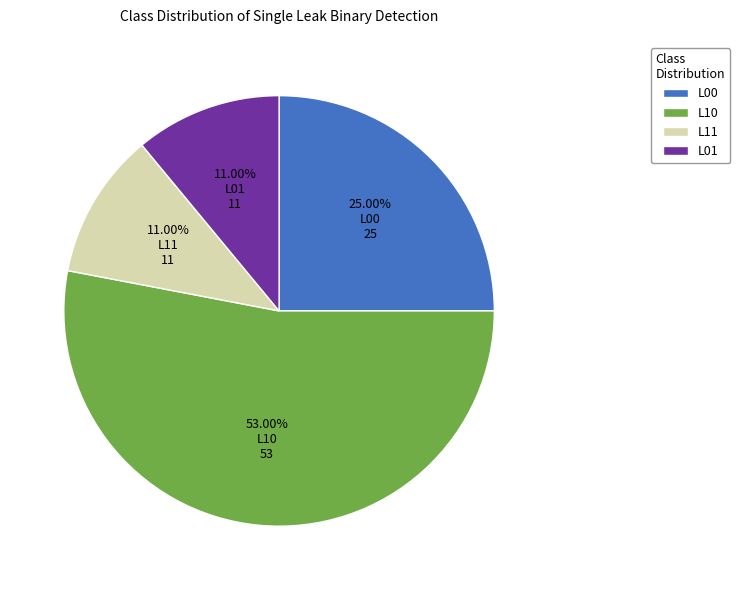

Combined, what portion of the pie is L01 and L11?

22.0%